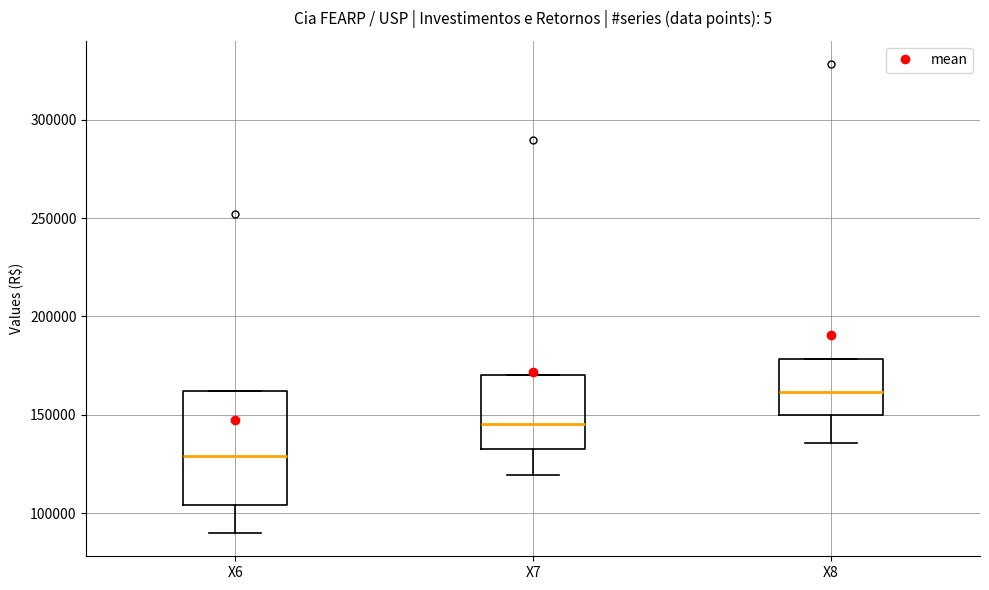

Reading left to right, transcribe this box plot: for each box, give where its median line is, the range the box spans, and where its two whiskers end, as read against the y-axis. The values are not printed on the chart, so give them approximately, as read against the axis.

X6: median 130000, box 105000 to 160000, whiskers 90000 to 160000
X7: median 145000, box 135000 to 170000, whiskers 120000 to 170000
X8: median 160000, box 150000 to 180000, whiskers 135000 to 180000